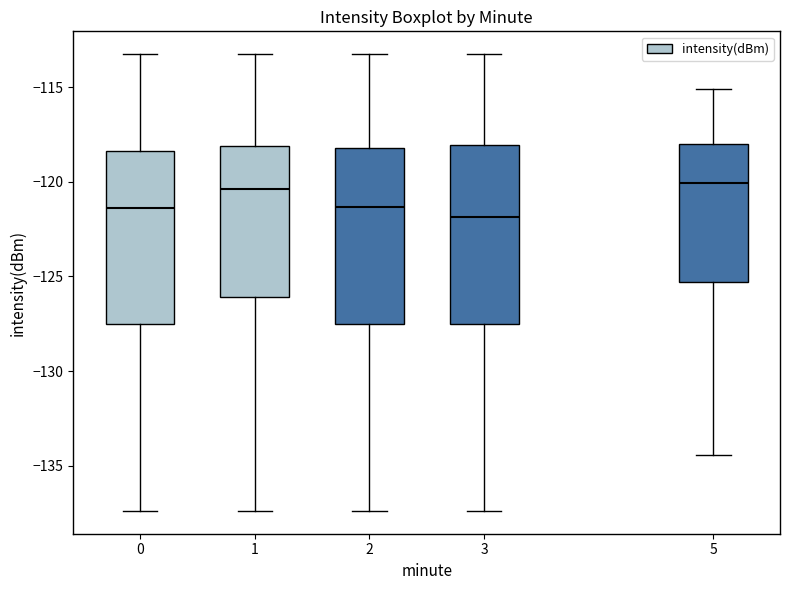

Reading left to right, transcribe this box plot: for each box, give where its median line is, the range the box spans, and where its two whiskers end, as read against the y-axis. The values are not printed on the chart, so give them approximately, as read against the axis.

0: median -121.5, box -127.5 to -118.5, whiskers -137.5 to -113.5
1: median -120.5, box -126.0 to -118.0, whiskers -137.5 to -113.5
2: median -121.5, box -127.5 to -118.0, whiskers -137.5 to -113.5
3: median -122.0, box -127.5 to -118.0, whiskers -137.5 to -113.5
5: median -120.0, box -125.5 to -118.0, whiskers -134.5 to -115.0